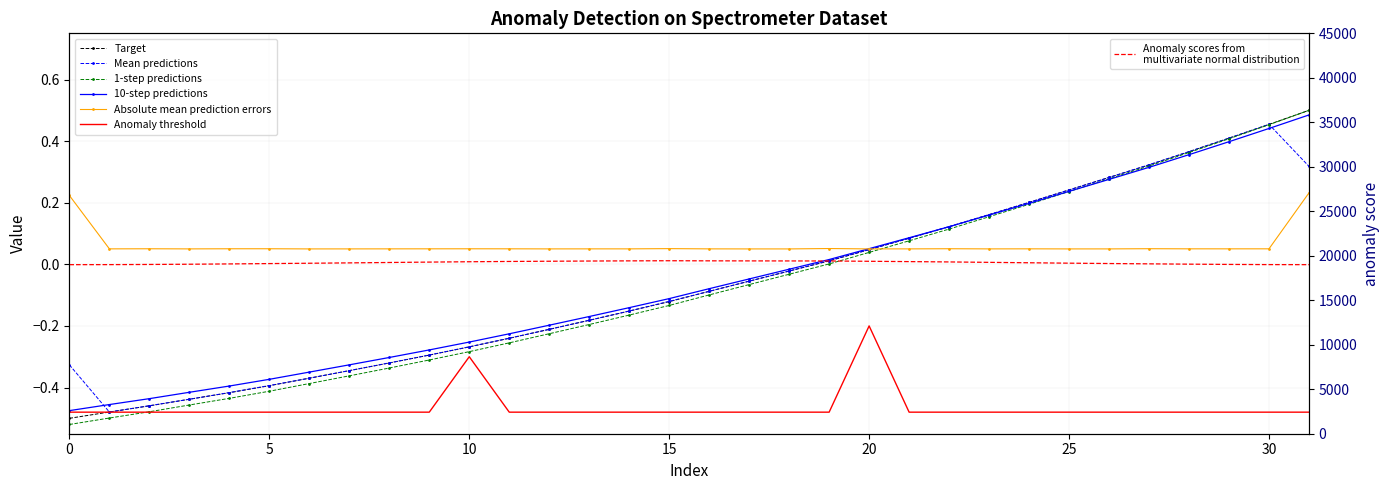

At which category does the chart reach its peak across all series?

31